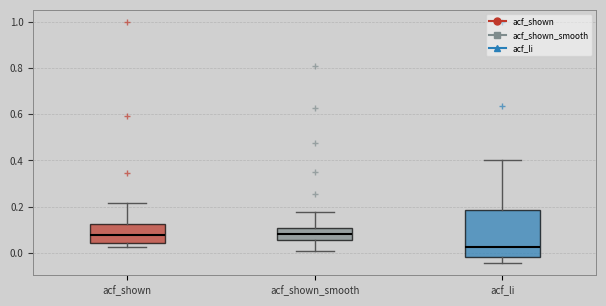

Which box is the tallest, from its lower edge to its upper edge?

acf_li